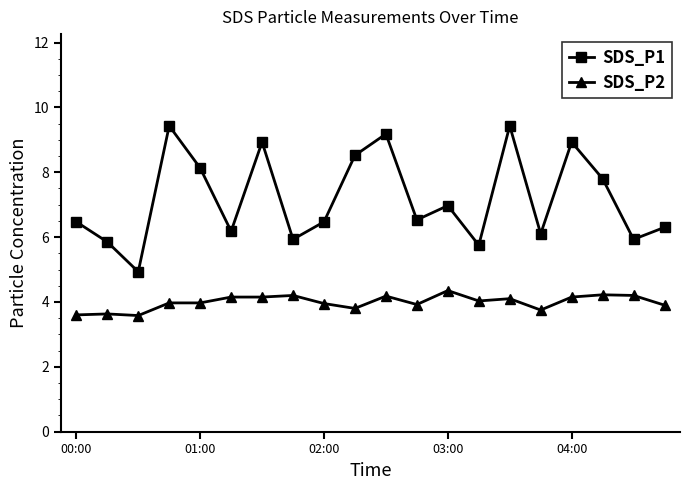

Rank the series by their average value, from highest to lowest.

SDS_P1, SDS_P2